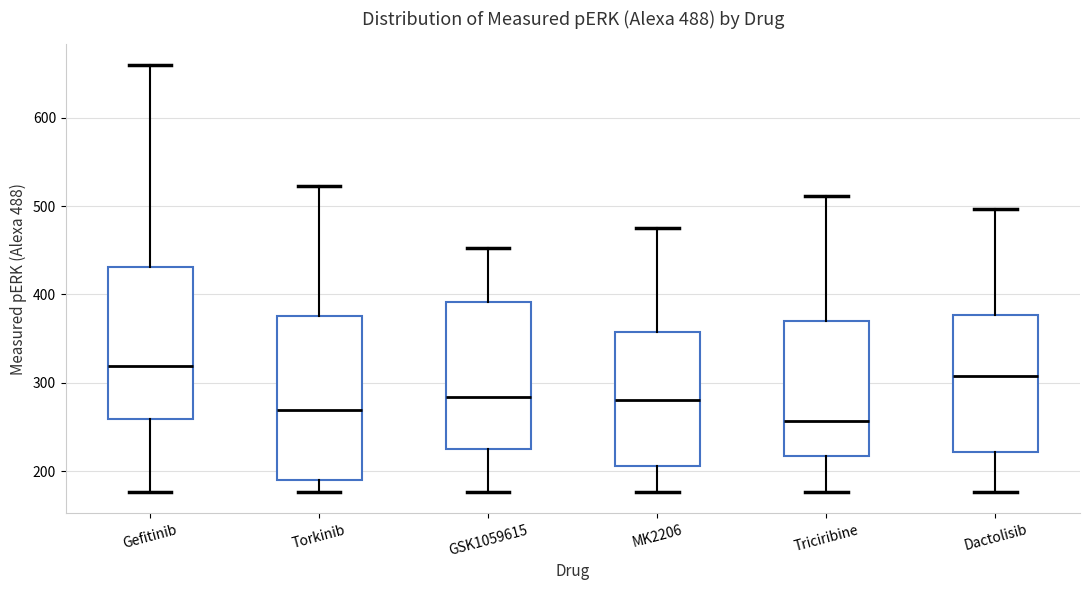

Which box has the highest median line?

Gefitinib